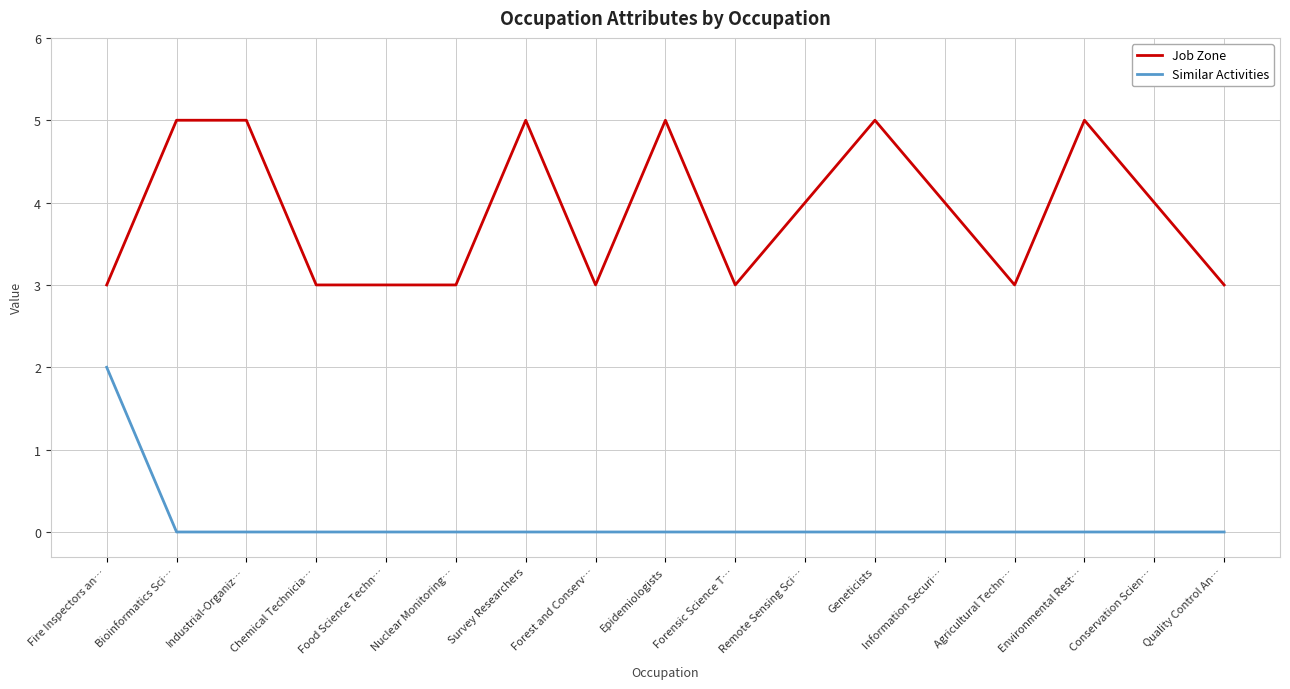

Count the number of categories in the chart.

17